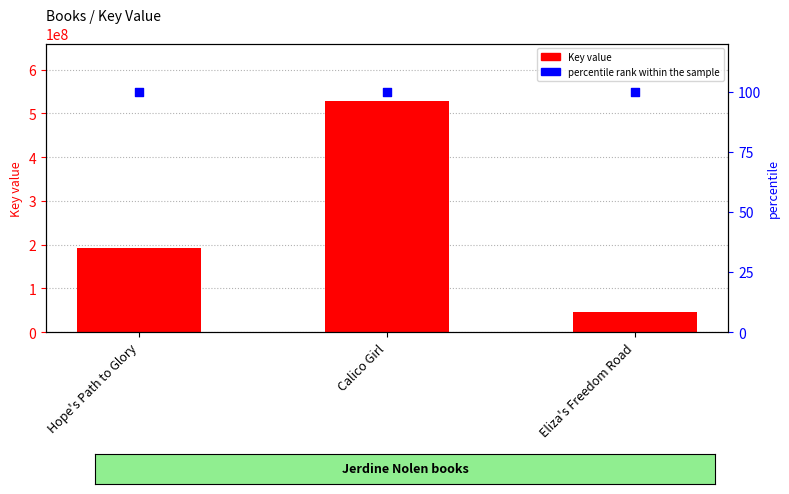

Which series has the largest Y range (max minus min)?

Key value